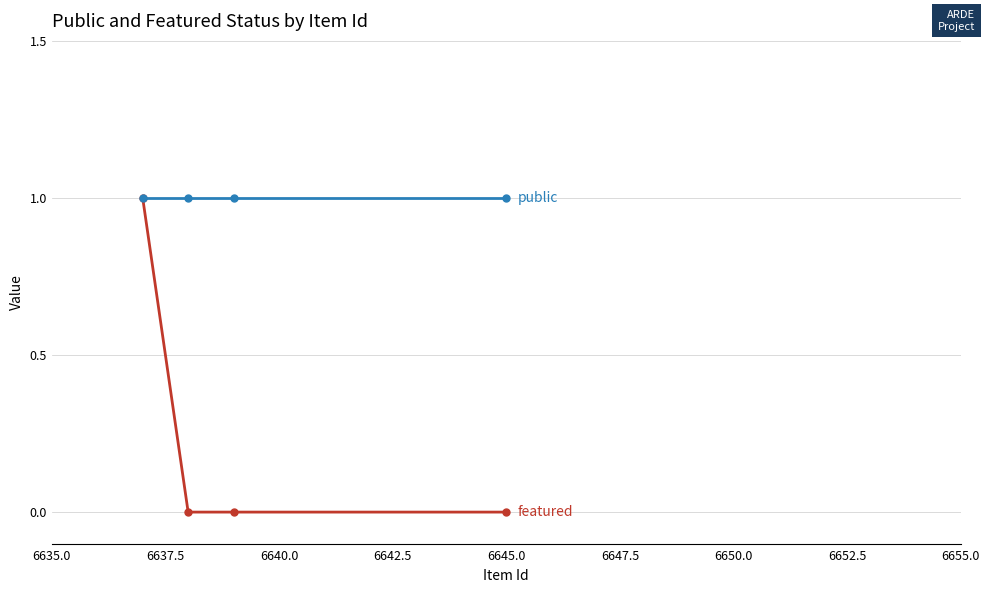

Reading left to right, what are all the values shown in this chart?

featured: 1	0	0	0
public: 1	1	1	1